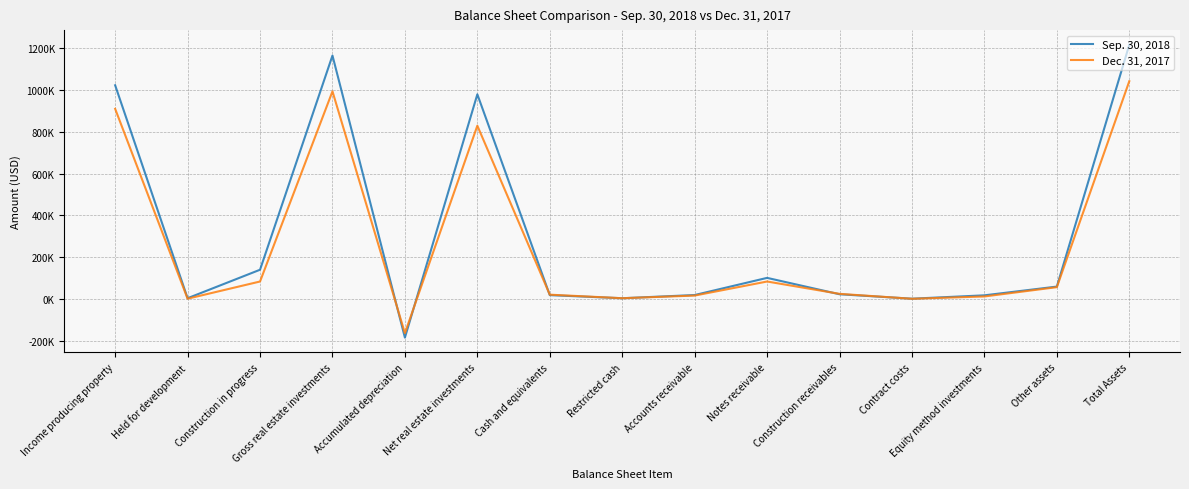

What is the value of the Dec. 31, 2017 point at the 15th from the left?

1043123